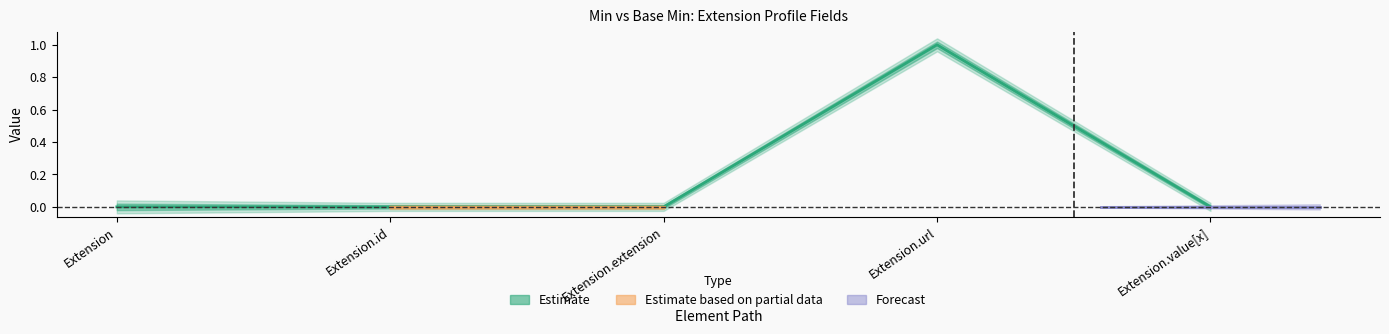

Rank the categories by value from highest to lowest.

Extension.url, Extension, Extension.id, Extension.extension, Extension.value[x]